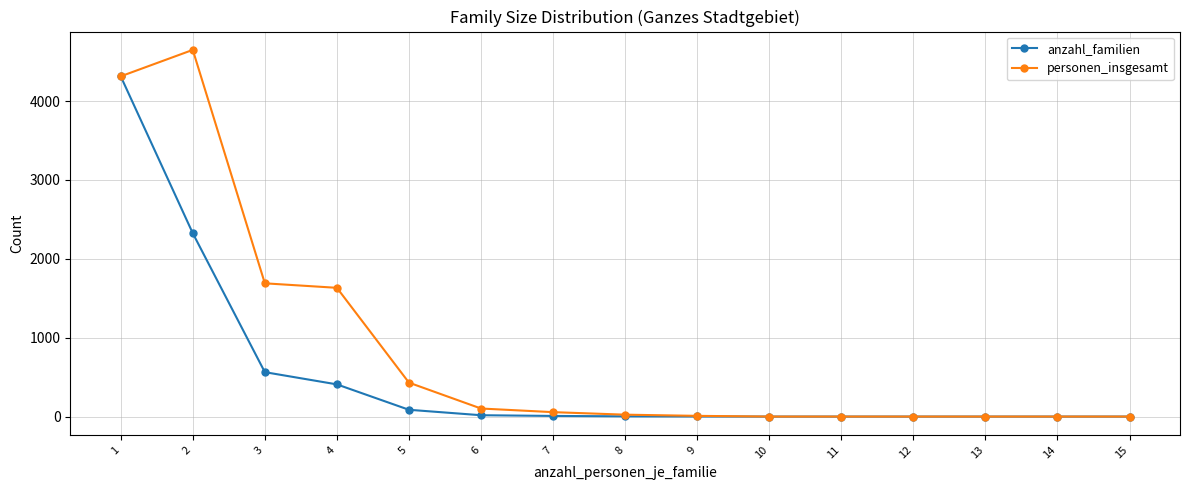

List the series in order of their overall mean, lowest first.

anzahl_familien, personen_insgesamt